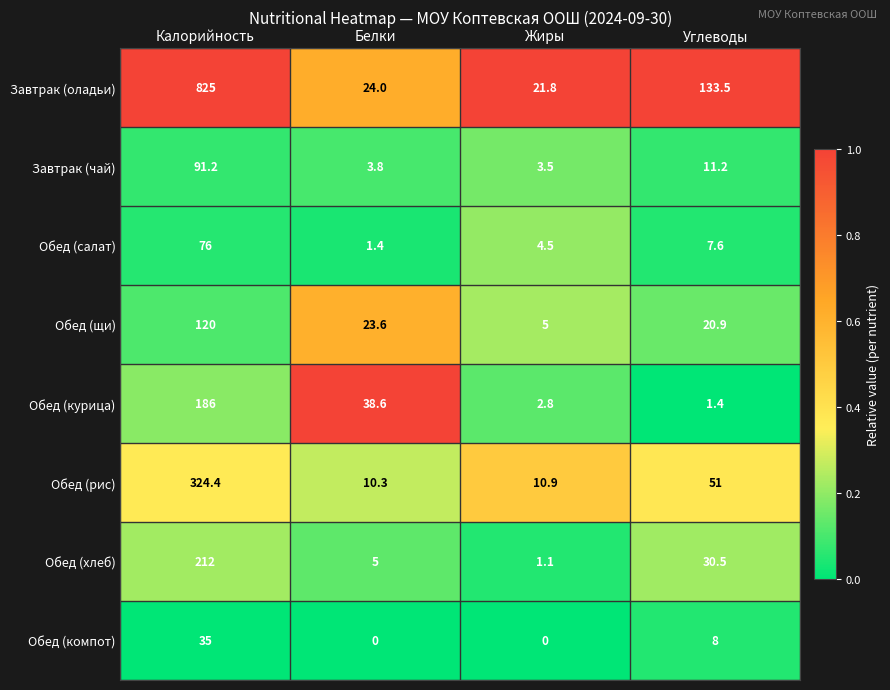

What is the difference between the highest and lowest values at Жиры?

21.8